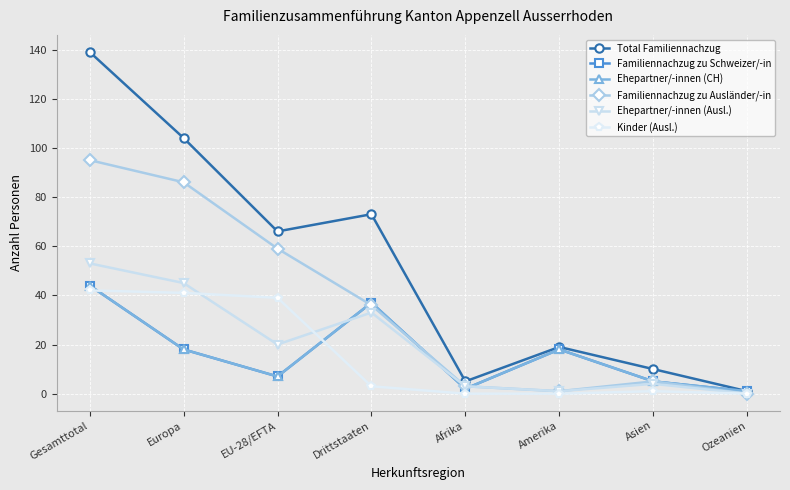

List the labels in order of Total Familiennachzug value, largest first.

Gesamttotal, Europa, Drittstaaten, EU-28/EFTA, Amerika, Asien, Afrika, Ozeanien